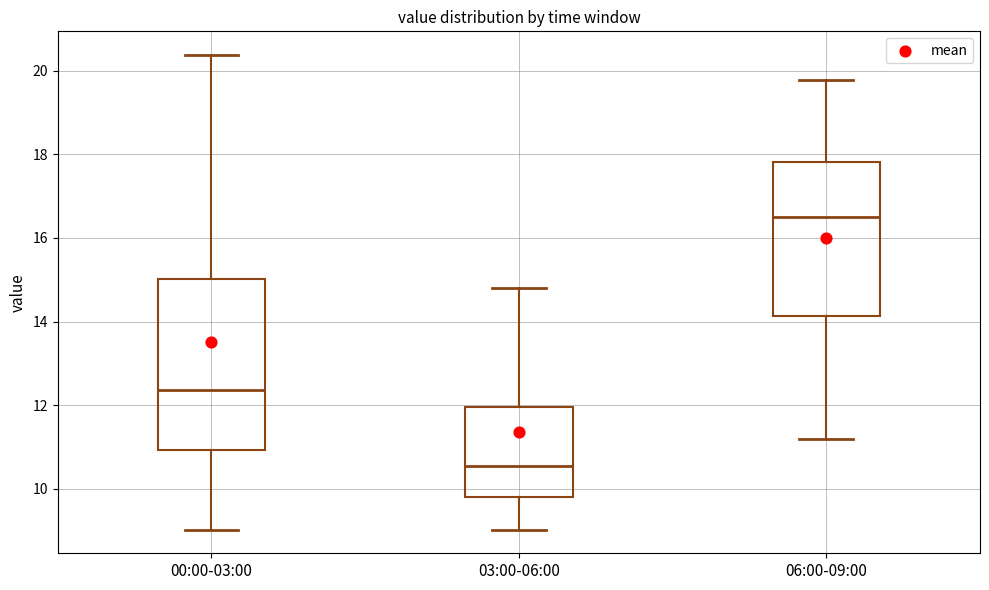

Reading left to right, read every box against the y-axis: the position of its median line, the range the box covers, and the ends of its whiskers. The values are not printed on the chart, so give them approximately, as read against the axis.

00:00-03:00: median 12.4, box 11.0 to 15.0, whiskers 9.0 to 20.4
03:00-06:00: median 10.6, box 9.8 to 12.0, whiskers 9.0 to 14.8
06:00-09:00: median 16.6, box 14.2 to 17.8, whiskers 11.2 to 19.8